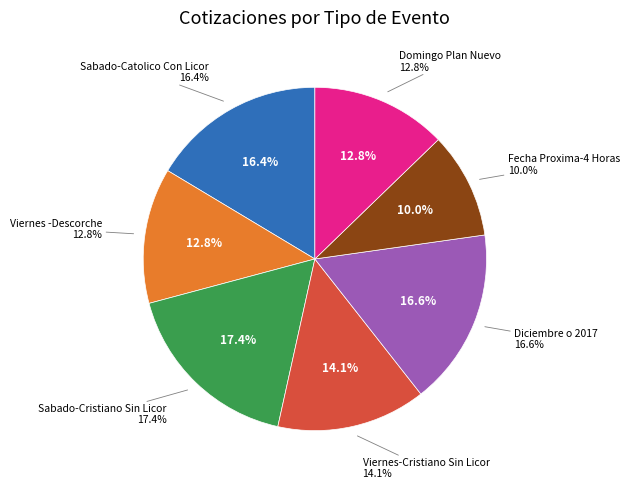

Is there any slice that represents more than half of the pie?

No